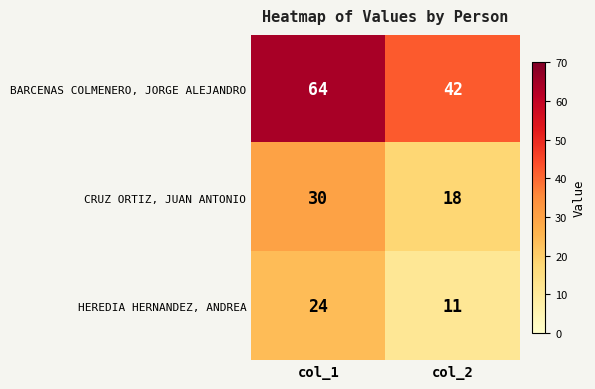

Reading left to right, extract all data points from this chart.

BARCENAS COLMENERO, JORGE ALEJANDRO: 64	42
CRUZ ORTIZ, JUAN ANTONIO: 30	18
HEREDIA HERNANDEZ, ANDREA: 24	11